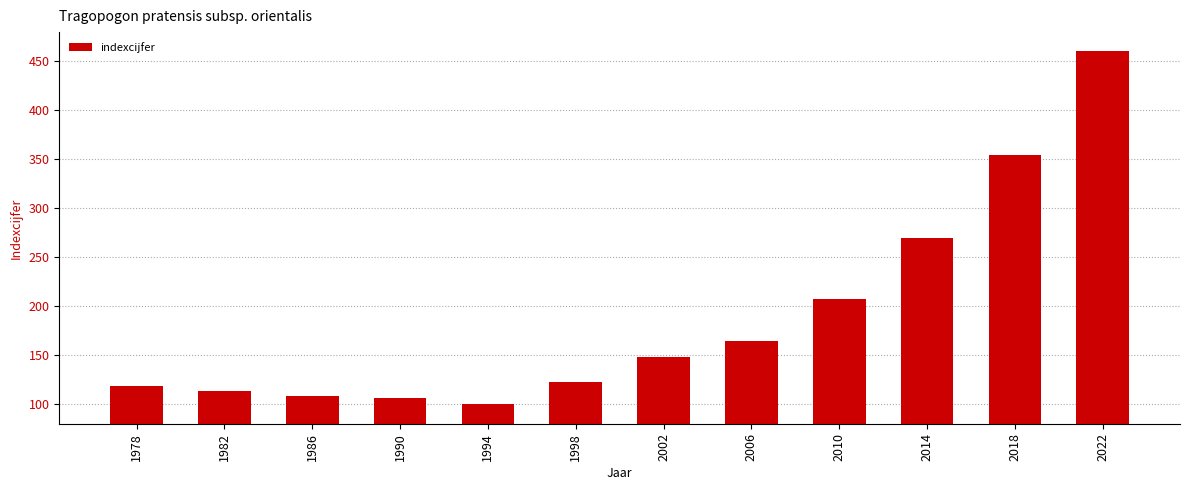

Where is the data nearest to the value 280?

2014